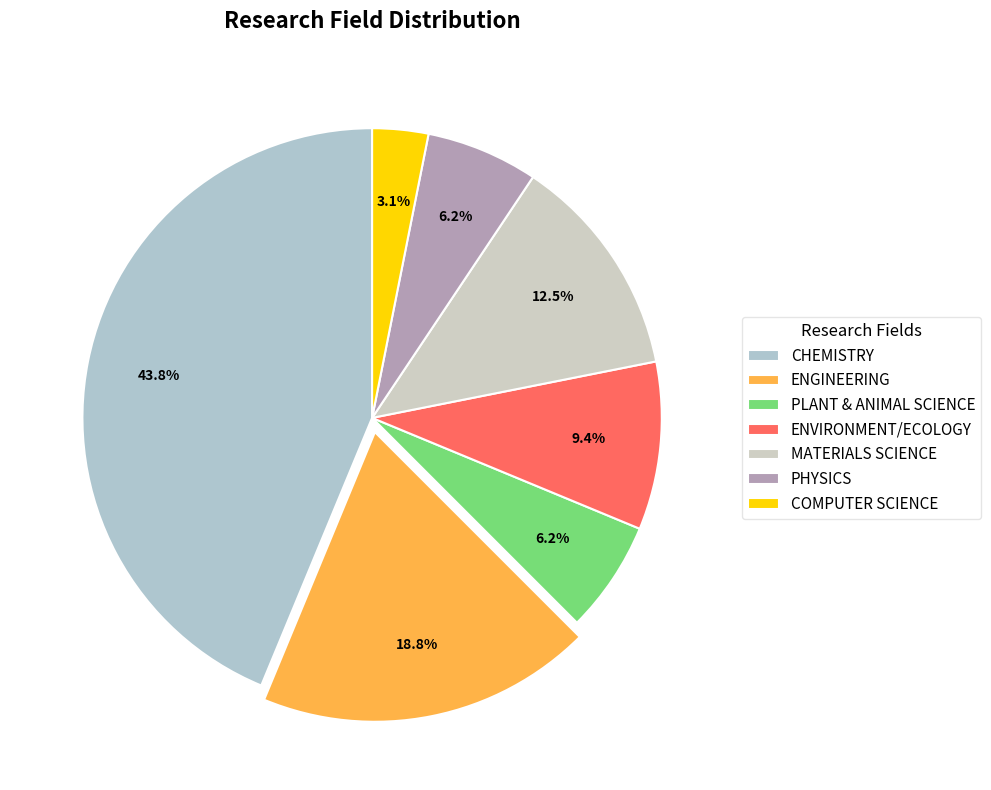

What portion of the pie excludes PHYSICS?

93.8%